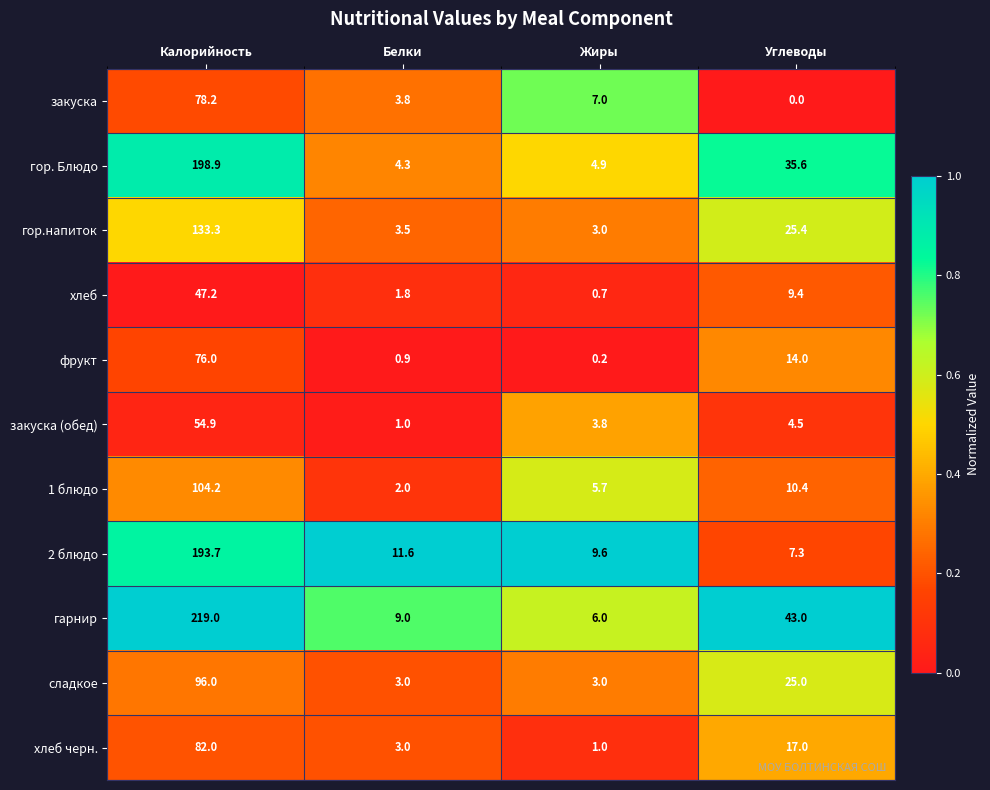

Which series has the largest total across all categories?

гарнир